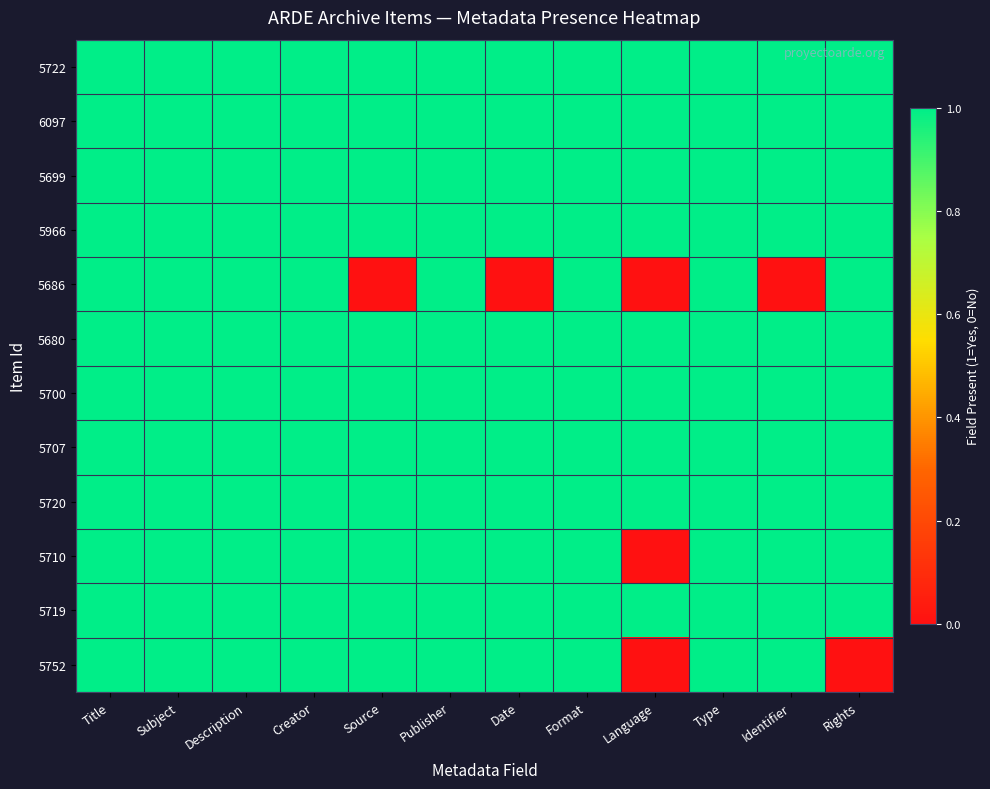

Reading left to right, transcribe all the data shown in this chart.

5722: Title=1	Subject=1	Description=1	Creator=1	Source=1	Publisher=1	Date=1	Format=1	Language=1	Type=1	Identifier=1	Rights=1
6097: Title=1	Subject=1	Description=1	Creator=1	Source=1	Publisher=1	Date=1	Format=1	Language=1	Type=1	Identifier=1	Rights=1
5699: Title=1	Subject=1	Description=1	Creator=1	Source=1	Publisher=1	Date=1	Format=1	Language=1	Type=1	Identifier=1	Rights=1
5966: Title=1	Subject=1	Description=1	Creator=1	Source=1	Publisher=1	Date=1	Format=1	Language=1	Type=1	Identifier=1	Rights=1
5686: Title=1	Subject=1	Description=1	Creator=1	Source=0	Publisher=1	Date=0	Format=1	Language=0	Type=1	Identifier=0	Rights=1
5680: Title=1	Subject=1	Description=1	Creator=1	Source=1	Publisher=1	Date=1	Format=1	Language=1	Type=1	Identifier=1	Rights=1
5700: Title=1	Subject=1	Description=1	Creator=1	Source=1	Publisher=1	Date=1	Format=1	Language=1	Type=1	Identifier=1	Rights=1
5707: Title=1	Subject=1	Description=1	Creator=1	Source=1	Publisher=1	Date=1	Format=1	Language=1	Type=1	Identifier=1	Rights=1
5720: Title=1	Subject=1	Description=1	Creator=1	Source=1	Publisher=1	Date=1	Format=1	Language=1	Type=1	Identifier=1	Rights=1
5710: Title=1	Subject=1	Description=1	Creator=1	Source=1	Publisher=1	Date=1	Format=1	Language=0	Type=1	Identifier=1	Rights=1
5719: Title=1	Subject=1	Description=1	Creator=1	Source=1	Publisher=1	Date=1	Format=1	Language=1	Type=1	Identifier=1	Rights=1
5752: Title=1	Subject=1	Description=1	Creator=1	Source=1	Publisher=1	Date=1	Format=1	Language=0	Type=1	Identifier=1	Rights=0